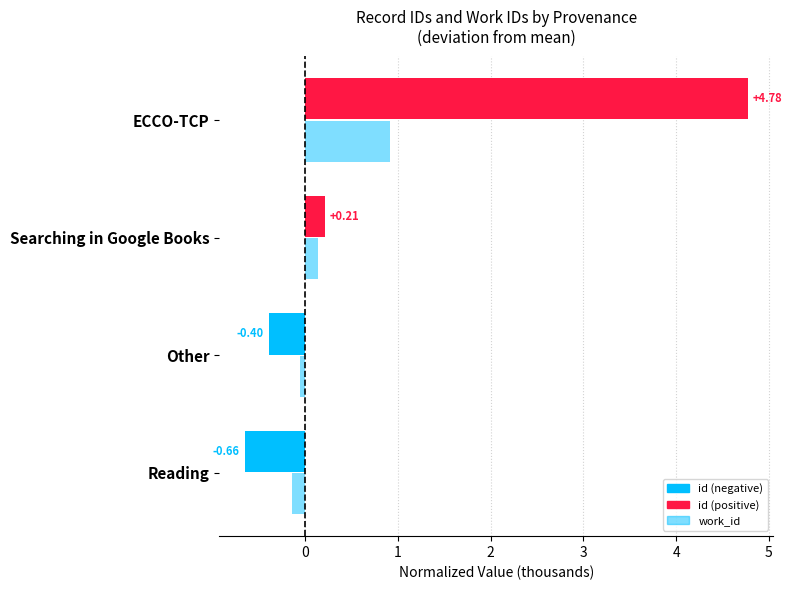

Count the number of categories in the chart.

4